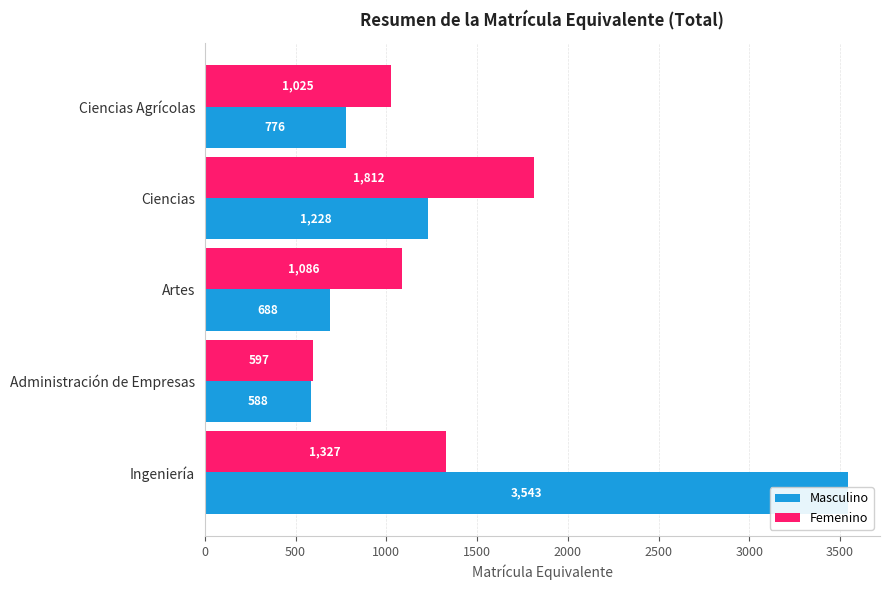

How many bars are there in total?

10